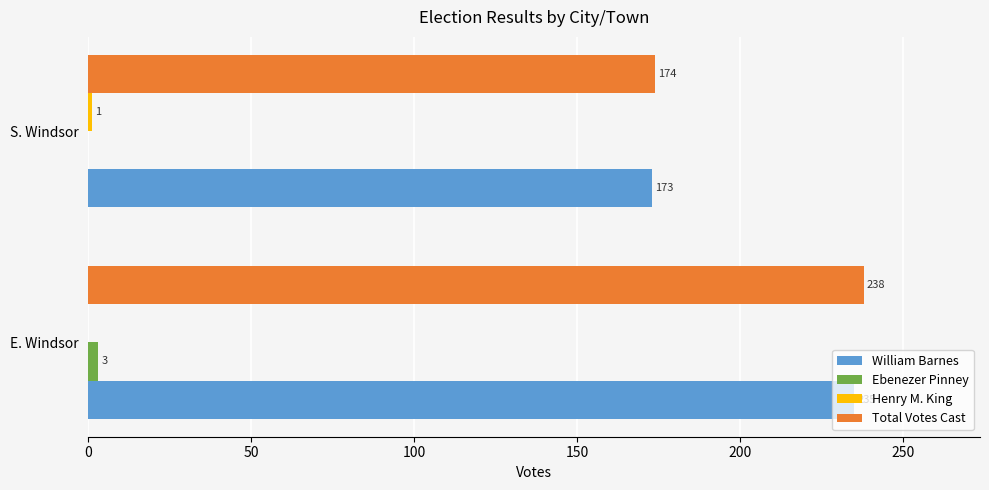

At which label is Ebenezer Pinney closest to 1?

S. Windsor